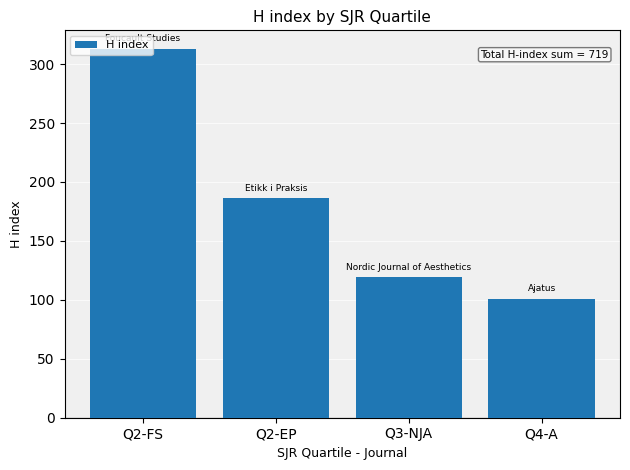

Reading right to left, what are all the values shown in this chart?

Q4-A=101	Q3-NJA=119	Q2-EP=186	Q2-FS=313